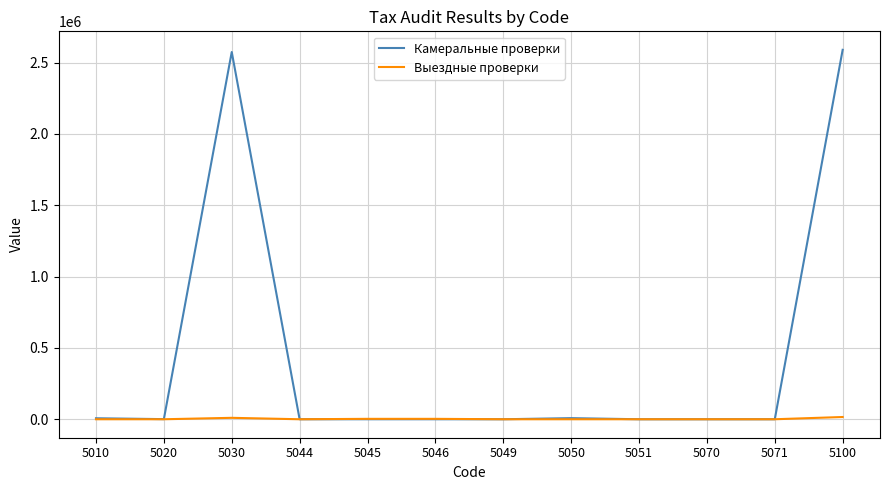

Which series has the largest total across all categories?

Камеральные проверки